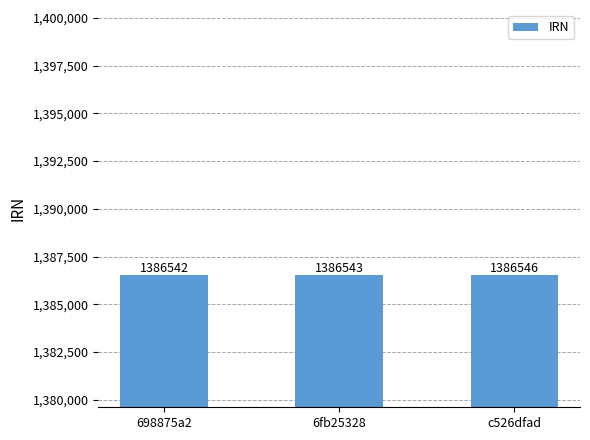

Read the value at 698875a2.

1386542